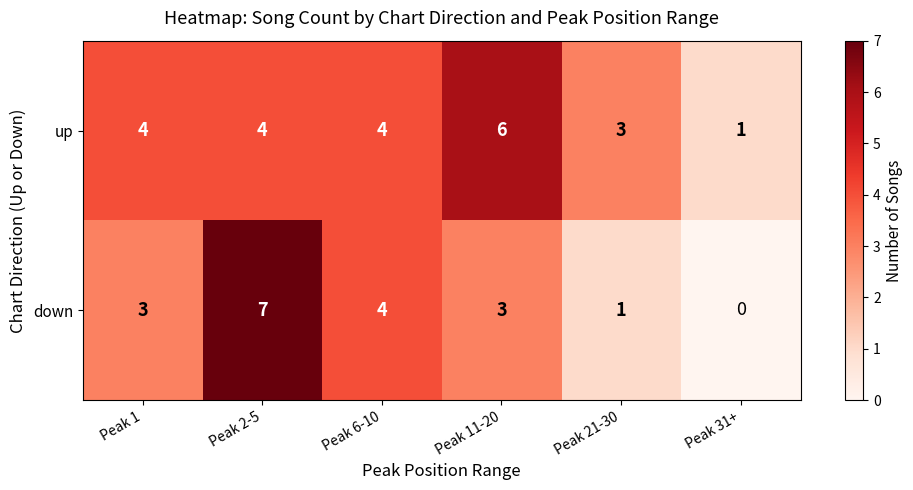

How many categories are shown in the chart?

6